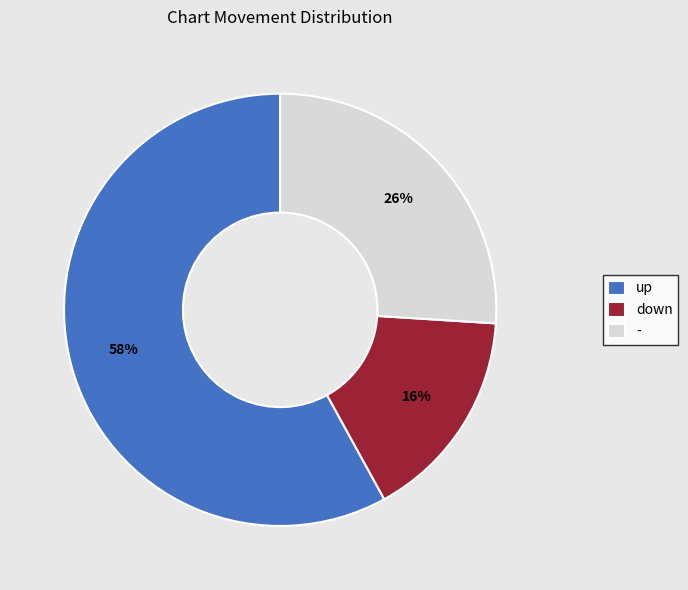

The - slice represents 26% of the pie. True or false?

True